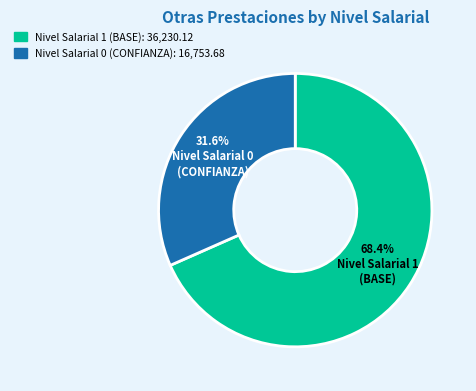

Is there any slice that represents more than half of the pie?

Yes